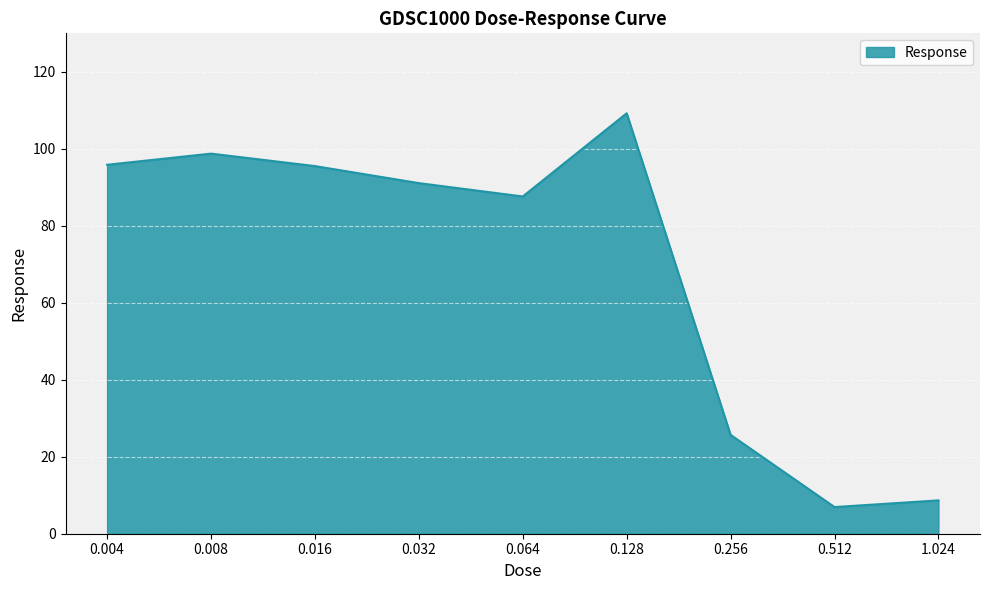

The value at 1.024 is 8.7. True or false?

True